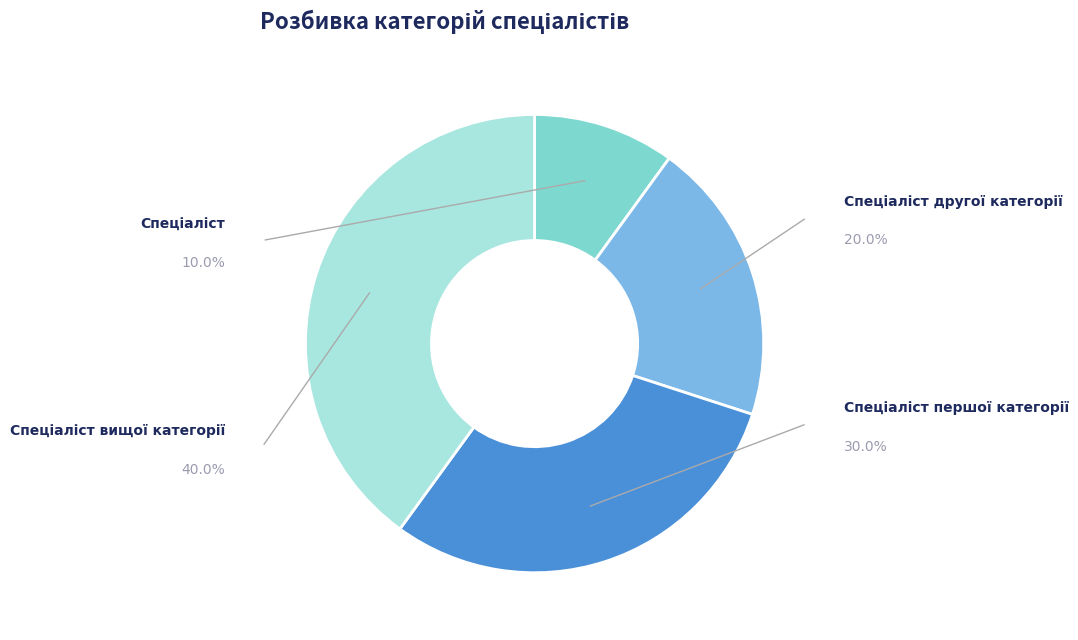

Rank the categories by value from highest to lowest.

Спеціаліст вищої категорії, Спеціаліст першої категорії, Спеціаліст другої категорії, Спеціаліст